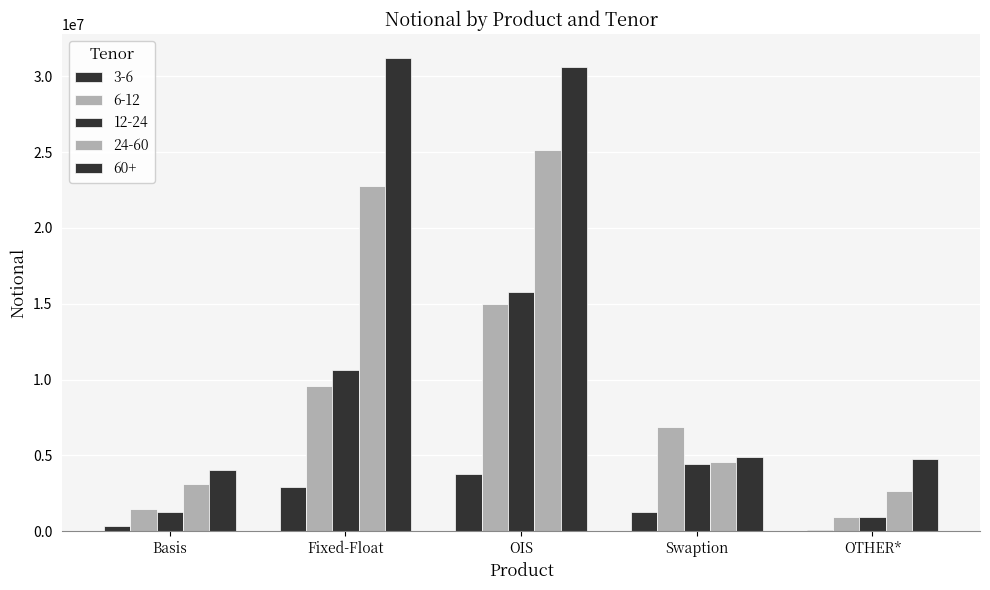

Does the chart contain stacked bars?

No